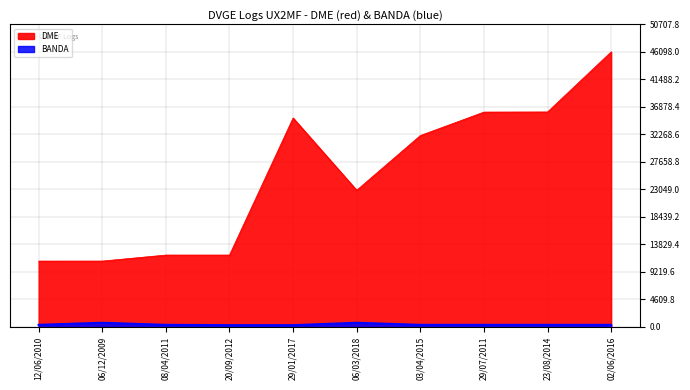

The value of DME at 20/09/2012 is 12040.0. True or false?

True